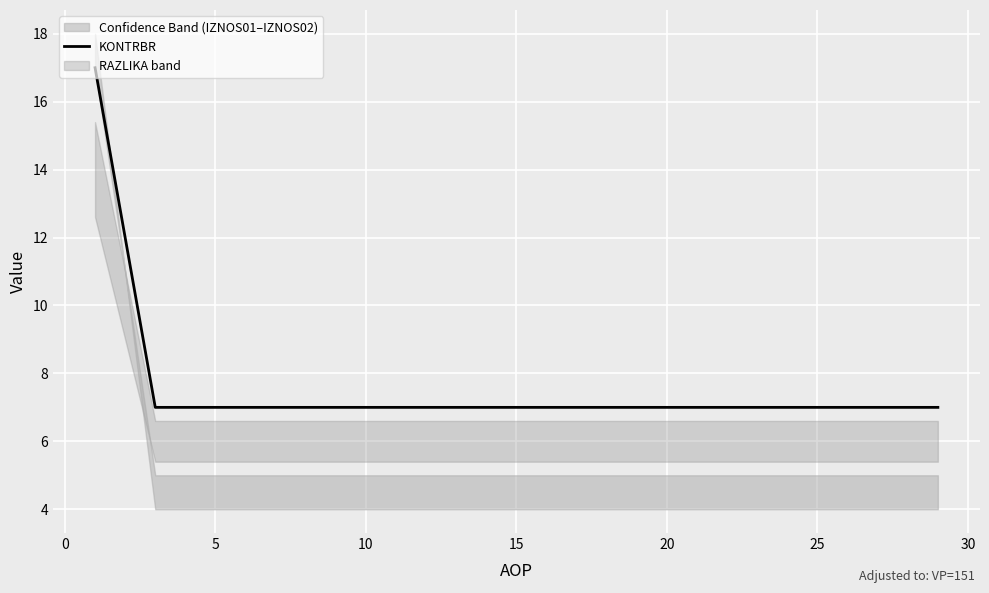

What is the difference between the maximum and second lowest values?

10